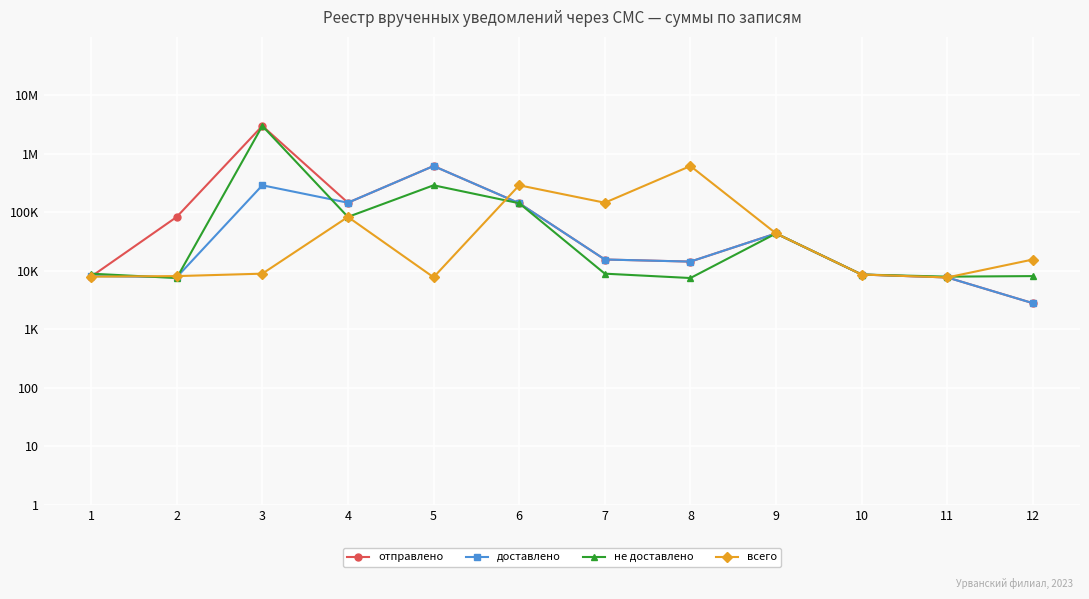

After their last crossing, which series has the higher values: всего or доставлено?

всего